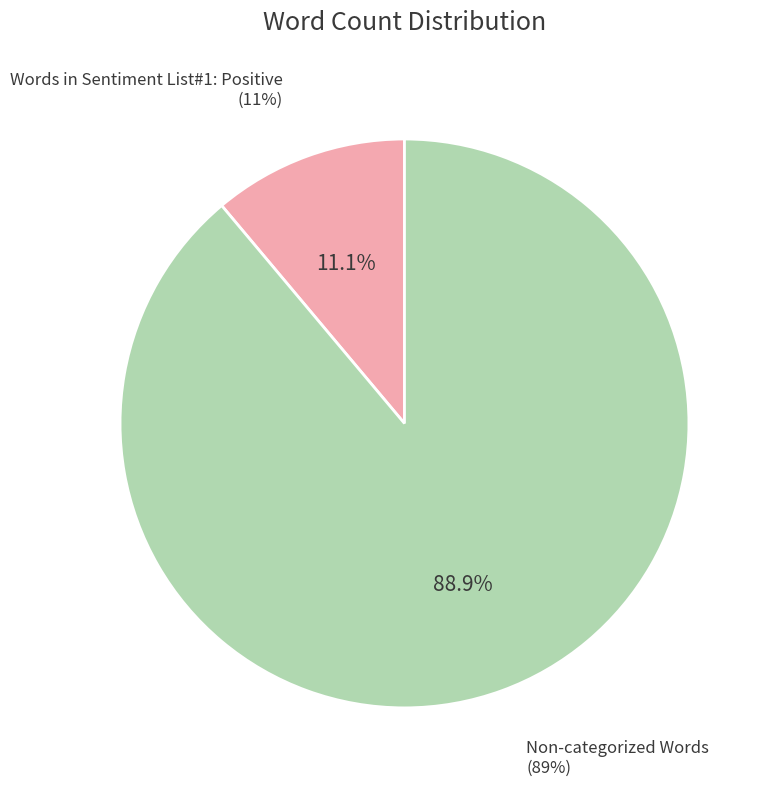

Do Words in Sentiment List#2: Negative and Words in Sentiment List#1: Positive together represent more than half of the pie?

No